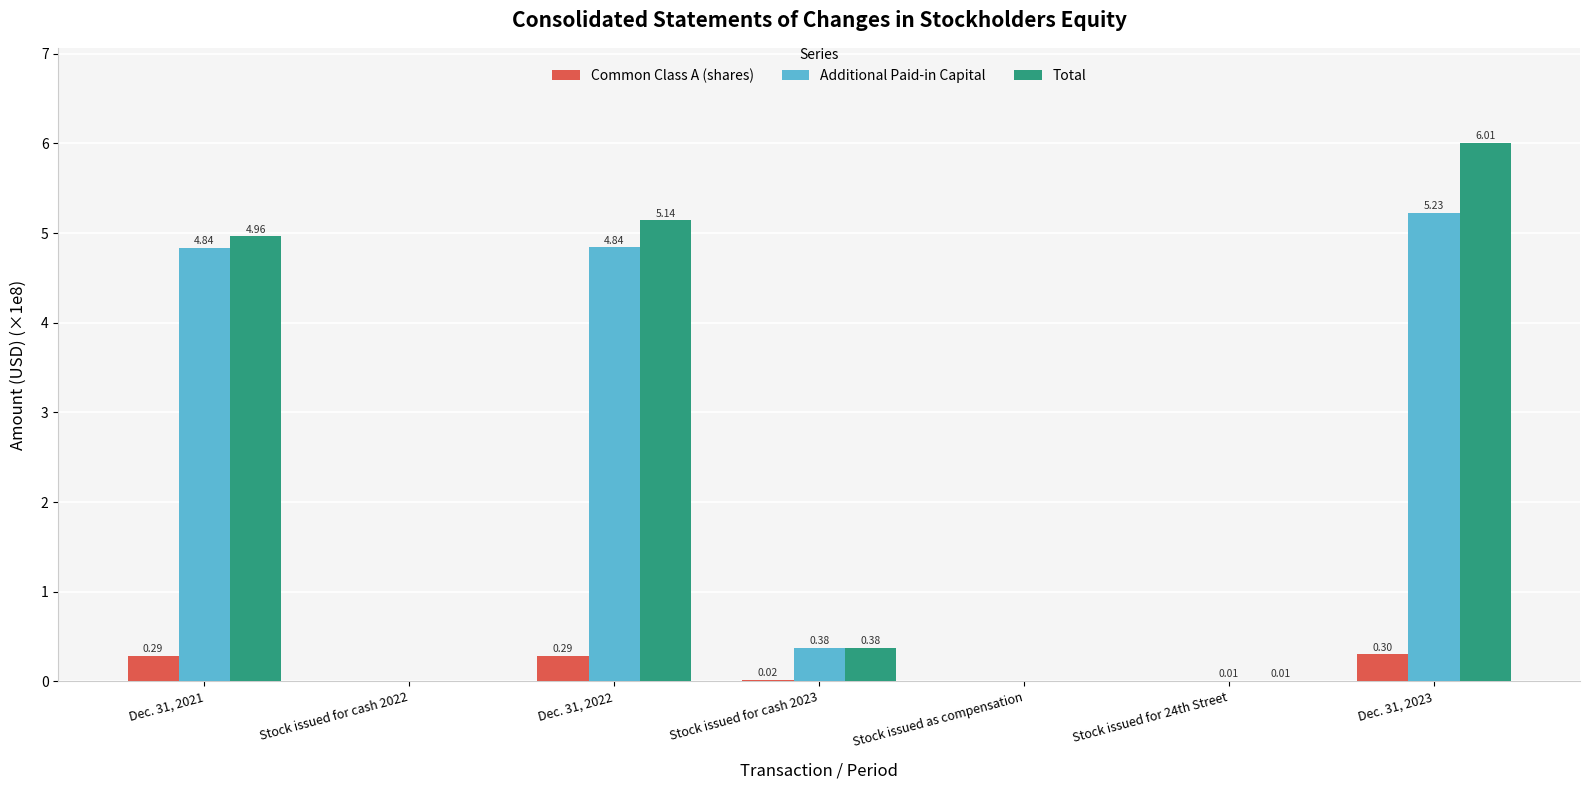

Between Dec. 31, 2021 and Stock issued as compensation, which series saw the biggest shift?

Total